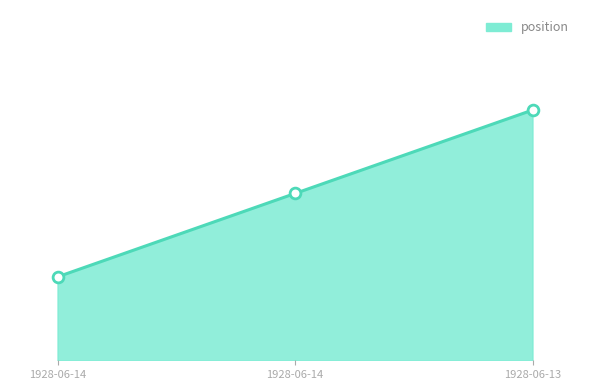

What is the change in value from 1928-06-14 to 1928-06-13?

+1